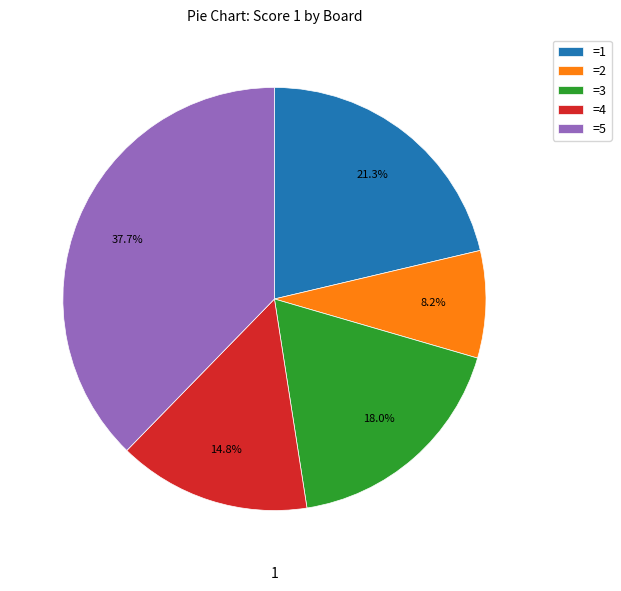

What is the largest slice in the pie chart?

=5